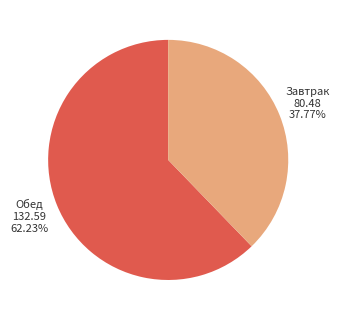

Does any single category account for the majority?

Yes